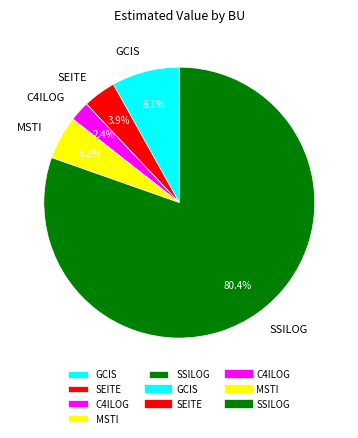

Which has a higher value, C4ILOG or MSTI?

MSTI